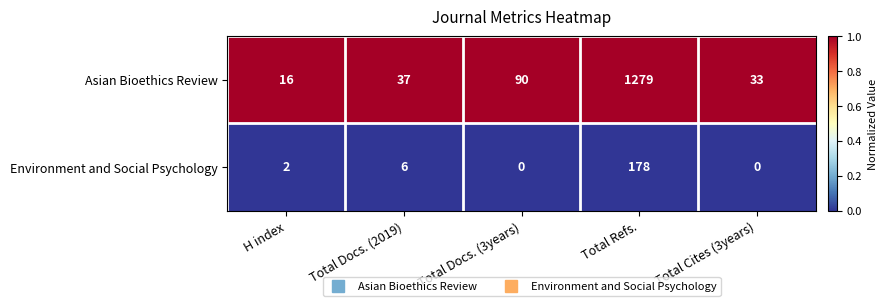

What is the total value across all series at H index?

18